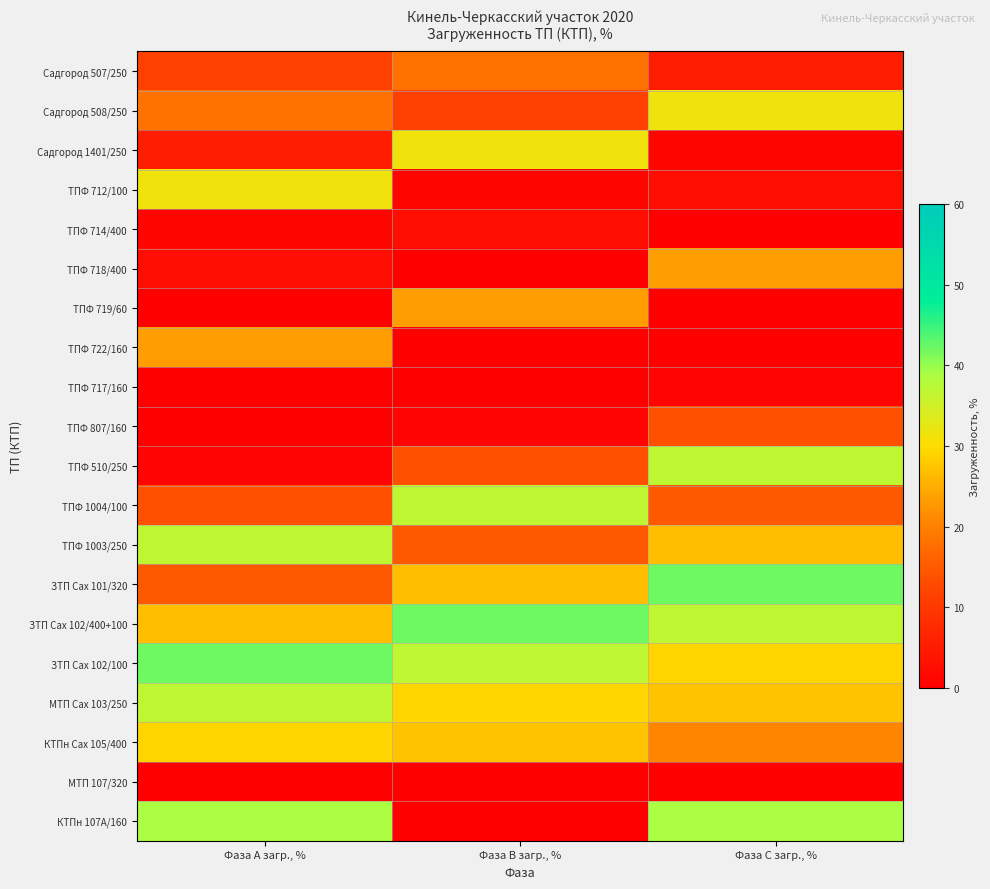

At which category is the sum across all series the highest?

Фаза С загр., %